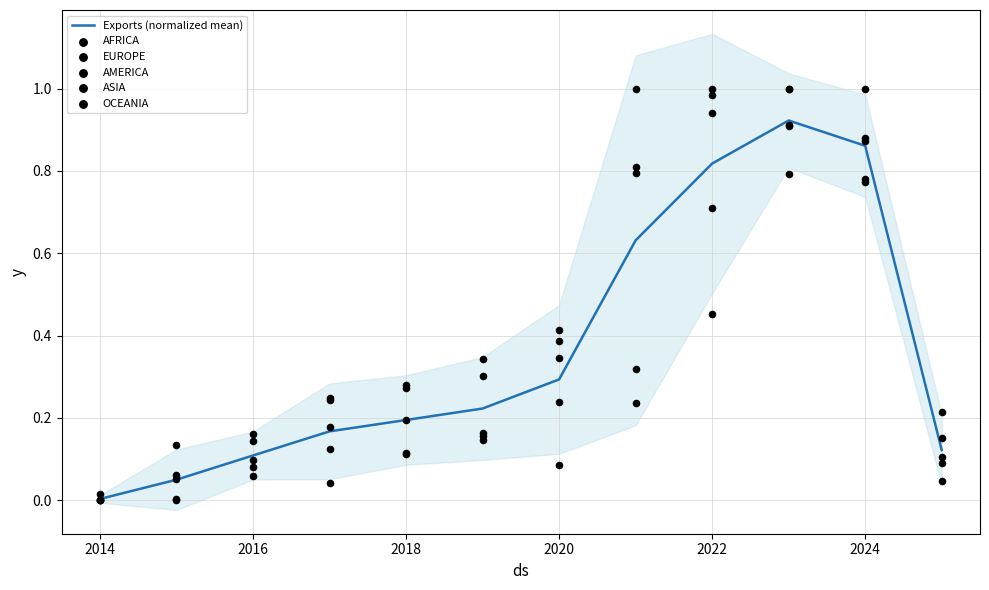

The value of Exports (normalized mean) at 2016 is 0.0. True or false?

False